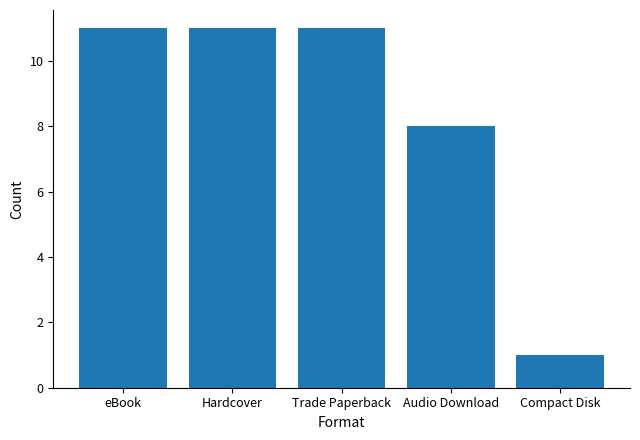

What is the maximum value shown in the chart?

11